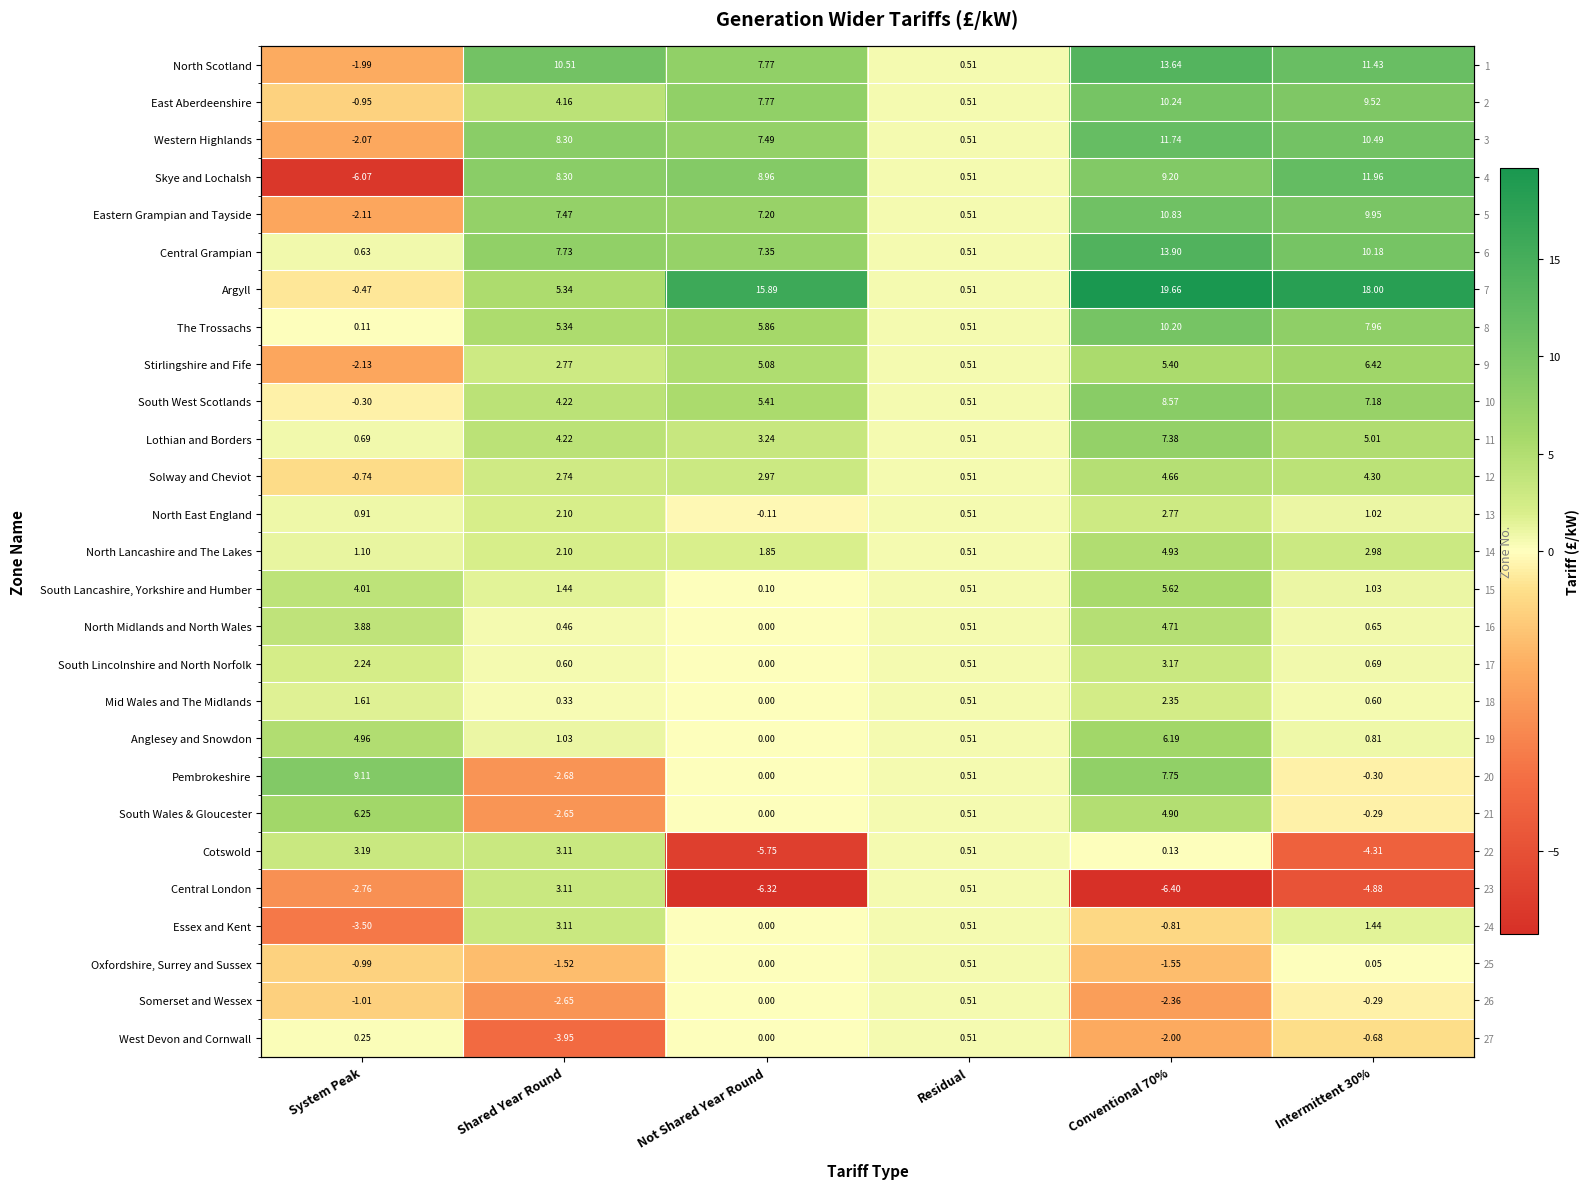

List the series in order of their peak value, lowest first.

Oxfordshire, Surrey and Sussex, Somerset and Wessex, West Devon and Cornwall, Mid Wales and The Midlands, North East England, Central London, Essex and Kent, South Lincolnshire and North Norfolk, Cotswold, Solway and Cheviot, North Midlands and North Wales, North Lancashire and The Lakes, South Lancashire, Yorkshire and Humber, Anglesey and Snowdon, South Wales & Gloucester, Stirlingshire and Fife, Lothian and Borders, South West Scotlands, Pembrokeshire, The Trossachs, East Aberdeenshire, Eastern Grampian and Tayside, Western Highlands, Skye and Lochalsh, North Scotland, Central Grampian, Argyll